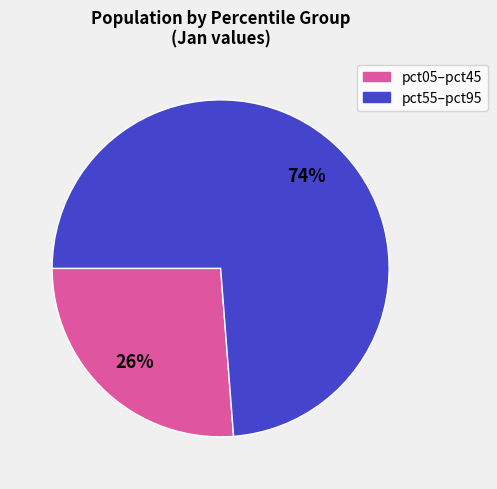

To the nearest percent, what is the difference between the largest and smallest slice percentages?

48%